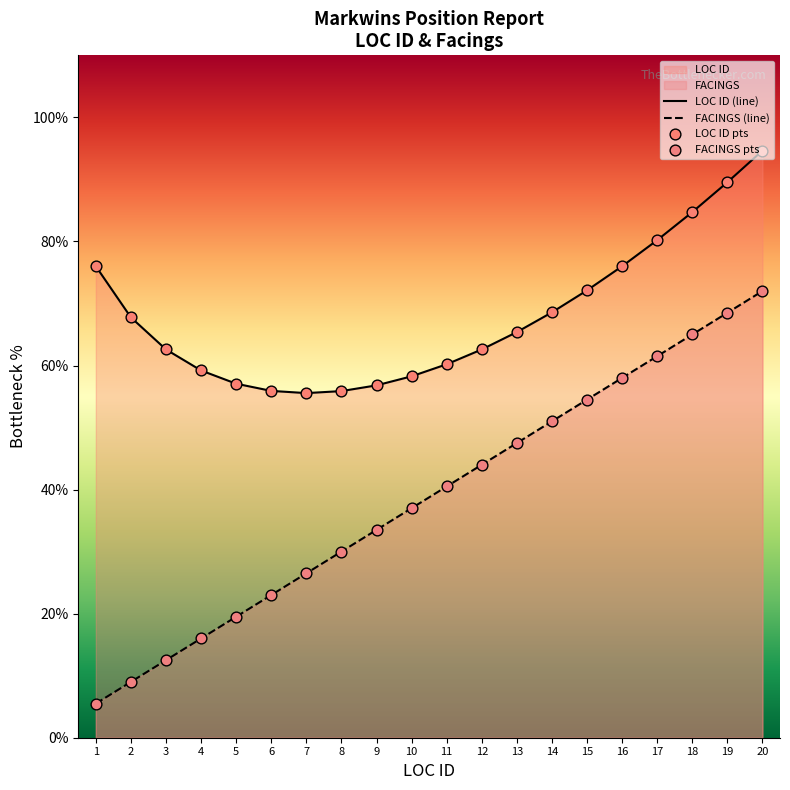

Between 11 and 20, which is larger?

20